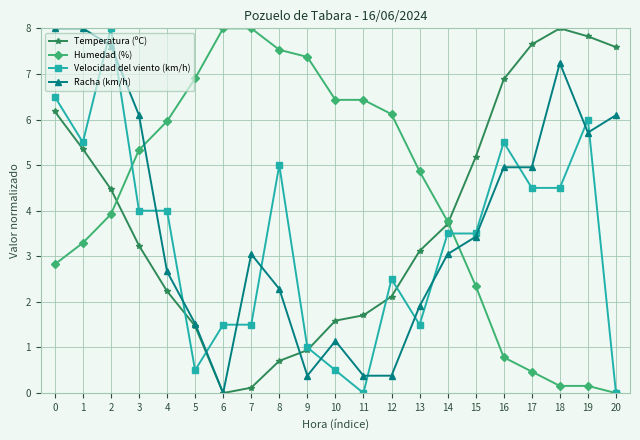

At which label is Temperatura (ºC) closest to 4?

14